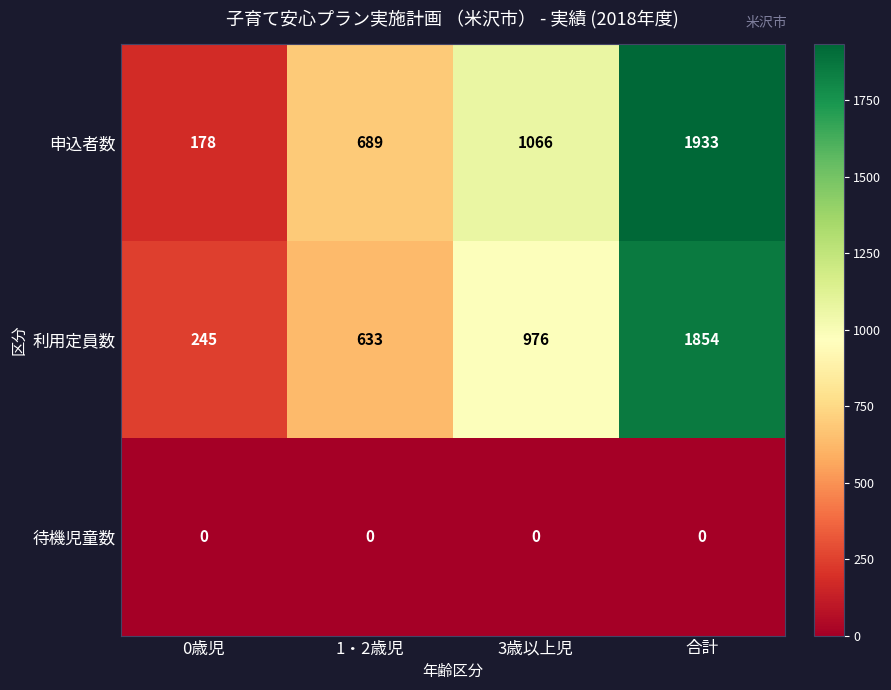

What is the difference between the highest and lowest values at 0歳児?

245